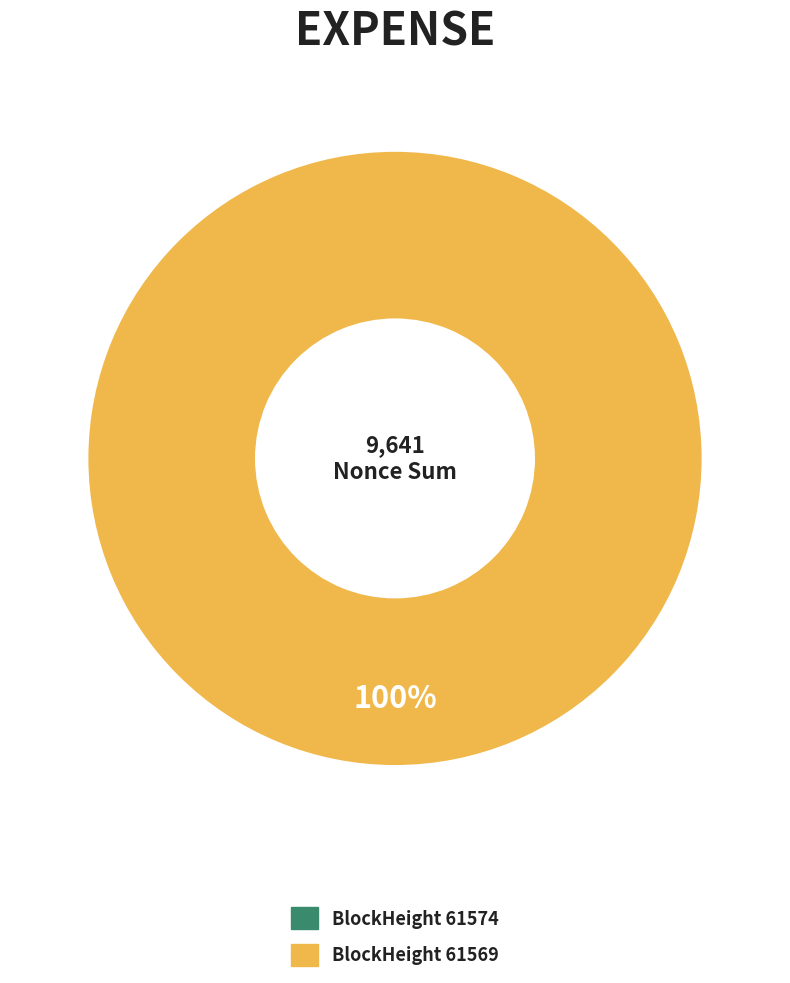

True or false: 61574 accounts for 1% of the total.

False